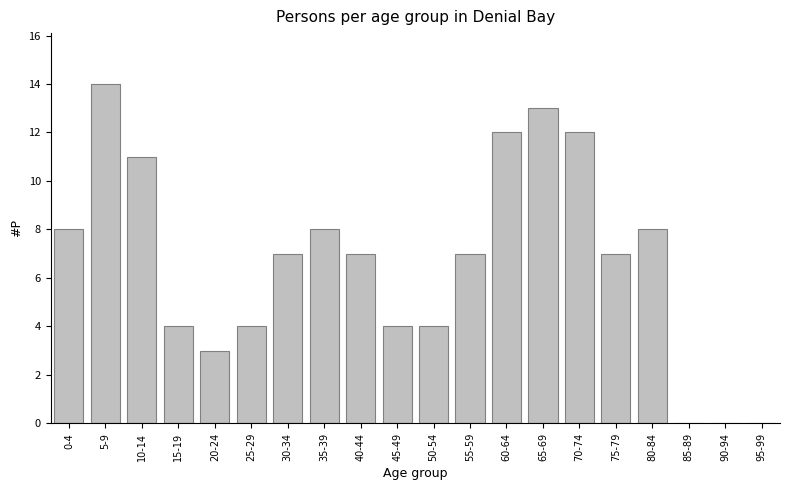

Reading left to right, list all the values displayed in this chart.

0-4=8	5-9=14	10-14=11	15-19=4	20-24=3	25-29=4	30-34=7	35-39=8	40-44=7	45-49=4	50-54=4	55-59=7	60-64=12	65-69=13	70-74=12	75-79=7	80-84=8	85-89=0	90-94=0	95-99=0